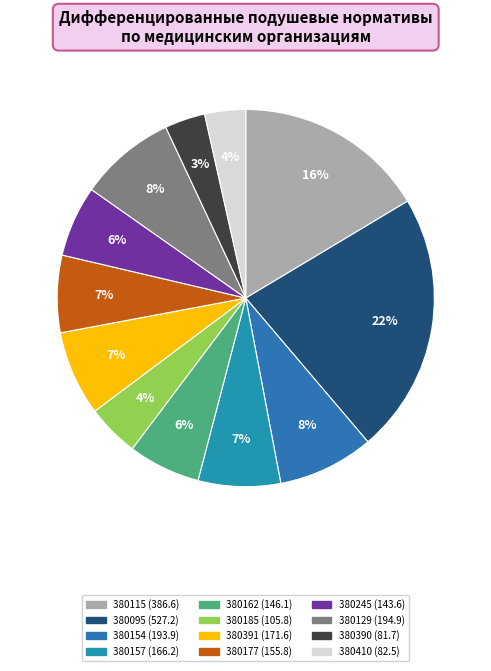

How much of the chart is everything except 380157?

92.9%